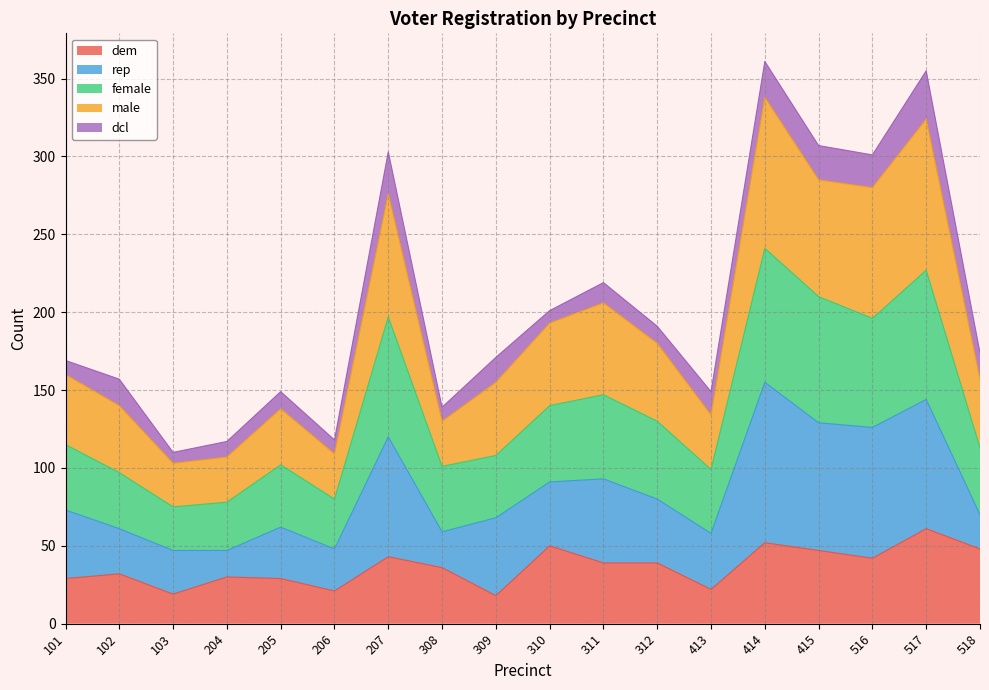

At which label does female first exceed 115?

207